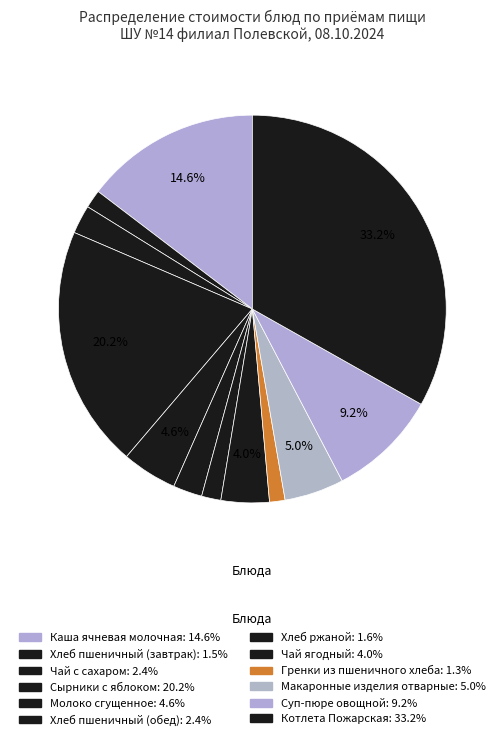

Does any single category account for the majority?

No